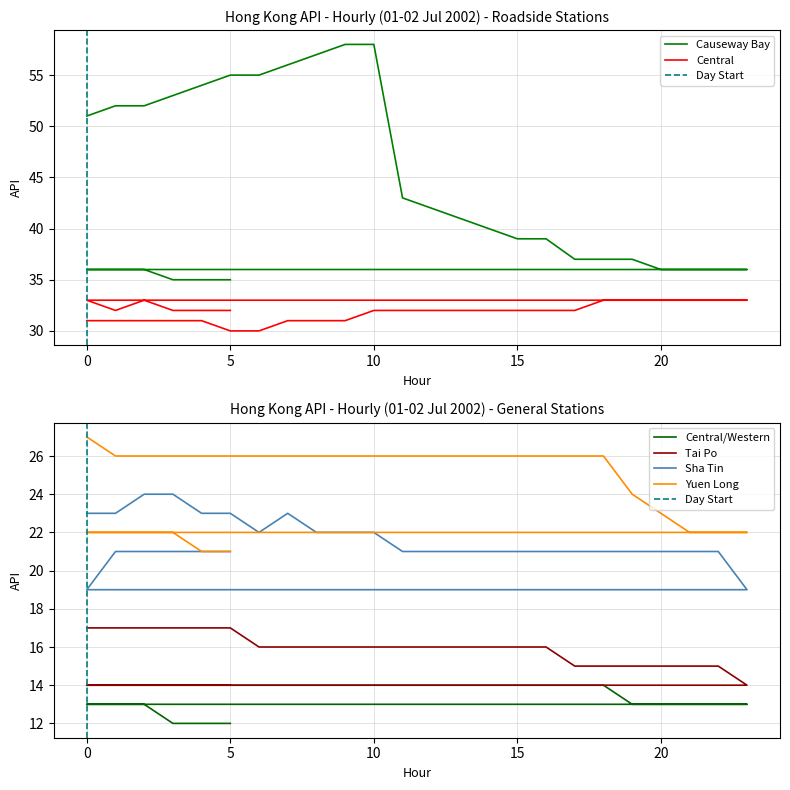

Rank the series at 23 from lowest to highest value.

Central/Western, Tai Po, Sha Tin, Yuen Long, Central, Causeway Bay